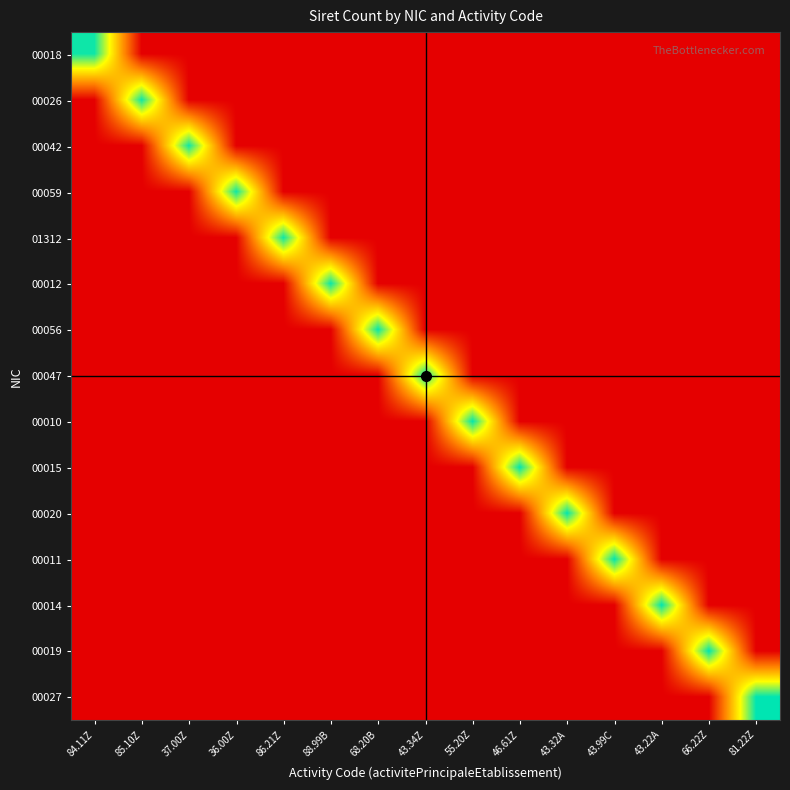

Reading left to right, extract all data points from this chart.

00018: 84.11Z=30.7	85.10Z=0.0	37.00Z=0.0	36.00Z=0.0	86.21Z=0.0	88.99B=0.0	68.20B=0.0	43.34Z=0.0	55.20Z=0.0	46.61Z=0.0	43.32A=0.0	43.99C=0.0	43.22A=0.0	66.22Z=0.0	81.22Z=0.0
00026: 84.11Z=0.0	85.10Z=30.7	37.00Z=0.0	36.00Z=0.0	86.21Z=0.0	88.99B=0.0	68.20B=0.0	43.34Z=0.0	55.20Z=0.0	46.61Z=0.0	43.32A=0.0	43.99C=0.0	43.22A=0.0	66.22Z=0.0	81.22Z=0.0
00042: 84.11Z=0.0	85.10Z=0.0	37.00Z=30.7	36.00Z=0.0	86.21Z=0.0	88.99B=0.0	68.20B=0.0	43.34Z=0.0	55.20Z=0.0	46.61Z=0.0	43.32A=0.0	43.99C=0.0	43.22A=0.0	66.22Z=0.0	81.22Z=0.0
00059: 84.11Z=0.0	85.10Z=0.0	37.00Z=0.0	36.00Z=30.7	86.21Z=0.0	88.99B=0.0	68.20B=0.0	43.34Z=0.0	55.20Z=0.0	46.61Z=0.0	43.32A=0.0	43.99C=0.0	43.22A=0.0	66.22Z=0.0	81.22Z=0.0
01312: 84.11Z=0.0	85.10Z=0.0	37.00Z=0.0	36.00Z=0.0	86.21Z=30.7	88.99B=0.0	68.20B=0.0	43.34Z=0.0	55.20Z=0.0	46.61Z=0.0	43.32A=0.0	43.99C=0.0	43.22A=0.0	66.22Z=0.0	81.22Z=0.0
00012: 84.11Z=0.0	85.10Z=0.0	37.00Z=0.0	36.00Z=0.0	86.21Z=0.0	88.99B=30.9	68.20B=0.0	43.34Z=0.0	55.20Z=0.0	46.61Z=0.0	43.32A=0.0	43.99C=0.0	43.22A=0.0	66.22Z=0.0	81.22Z=0.0
00056: 84.11Z=0.0	85.10Z=0.0	37.00Z=0.0	36.00Z=0.0	86.21Z=0.0	88.99B=0.0	68.20B=31.1	43.34Z=0.0	55.20Z=0.0	46.61Z=0.0	43.32A=0.0	43.99C=0.0	43.22A=0.0	66.22Z=0.0	81.22Z=0.0
00047: 84.11Z=0.0	85.10Z=0.0	37.00Z=0.0	36.00Z=0.0	86.21Z=0.0	88.99B=0.0	68.20B=0.0	43.34Z=31.1	55.20Z=0.0	46.61Z=0.0	43.32A=0.0	43.99C=0.0	43.22A=0.0	66.22Z=0.0	81.22Z=0.0
00010: 84.11Z=0.0	85.10Z=0.0	37.00Z=0.0	36.00Z=0.0	86.21Z=0.0	88.99B=0.0	68.20B=0.0	43.34Z=0.0	55.20Z=31.1	46.61Z=0.0	43.32A=0.0	43.99C=0.0	43.22A=0.0	66.22Z=0.0	81.22Z=0.0
00015: 84.11Z=0.0	85.10Z=0.0	37.00Z=0.0	36.00Z=0.0	86.21Z=0.0	88.99B=0.0	68.20B=0.0	43.34Z=0.0	55.20Z=0.0	46.61Z=31.3	43.32A=0.0	43.99C=0.0	43.22A=0.0	66.22Z=0.0	81.22Z=0.0
00020: 84.11Z=0.0	85.10Z=0.0	37.00Z=0.0	36.00Z=0.0	86.21Z=0.0	88.99B=0.0	68.20B=0.0	43.34Z=0.0	55.20Z=0.0	46.61Z=0.0	43.32A=31.2	43.99C=0.0	43.22A=0.0	66.22Z=0.0	81.22Z=0.0
00011: 84.11Z=0.0	85.10Z=0.0	37.00Z=0.0	36.00Z=0.0	86.21Z=0.0	88.99B=0.0	68.20B=0.0	43.34Z=0.0	55.20Z=0.0	46.61Z=0.0	43.32A=0.0	43.99C=31.3	43.22A=0.0	66.22Z=0.0	81.22Z=0.0
00014: 84.11Z=0.0	85.10Z=0.0	37.00Z=0.0	36.00Z=0.0	86.21Z=0.0	88.99B=0.0	68.20B=0.0	43.34Z=0.0	55.20Z=0.0	46.61Z=0.0	43.32A=0.0	43.99C=0.0	43.22A=31.3	66.22Z=0.0	81.22Z=0.0
00019: 84.11Z=0.0	85.10Z=0.0	37.00Z=0.0	36.00Z=0.0	86.21Z=0.0	88.99B=0.0	68.20B=0.0	43.34Z=0.0	55.20Z=0.0	46.61Z=0.0	43.32A=0.0	43.99C=0.0	43.22A=0.0	66.22Z=31.3	81.22Z=0.0
00027: 84.11Z=0.0	85.10Z=0.0	37.00Z=0.0	36.00Z=0.0	86.21Z=0.0	88.99B=0.0	68.20B=0.0	43.34Z=0.0	55.20Z=0.0	46.61Z=0.0	43.32A=0.0	43.99C=0.0	43.22A=0.0	66.22Z=0.0	81.22Z=31.4